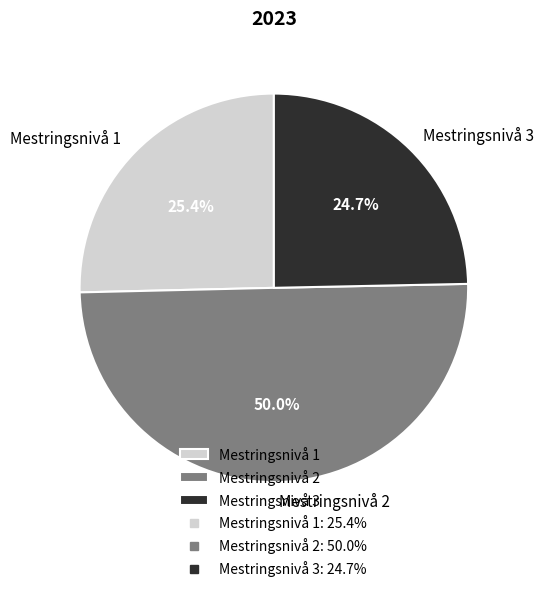

Is Mestringsnivå 3 the majority of the pie?

No